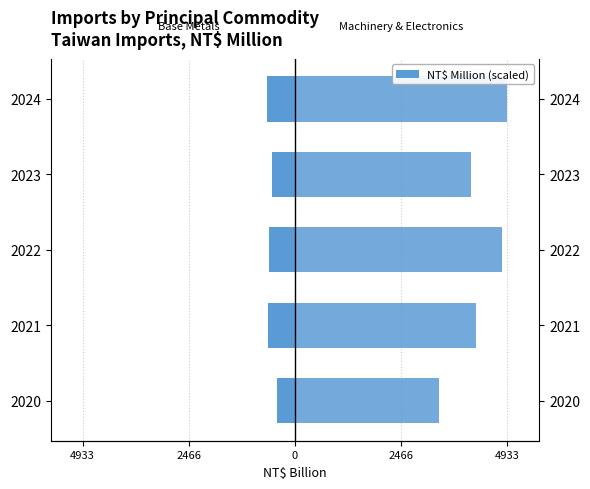

Reading left to right, extract all data points from this chart.

Base Metals (Iron+Copper): -420.6	-626.2	-606.0	-530.9	-643.6
Machinery & Electronics: 3352.0	4195.9	4813.5	4099.1	4933.6